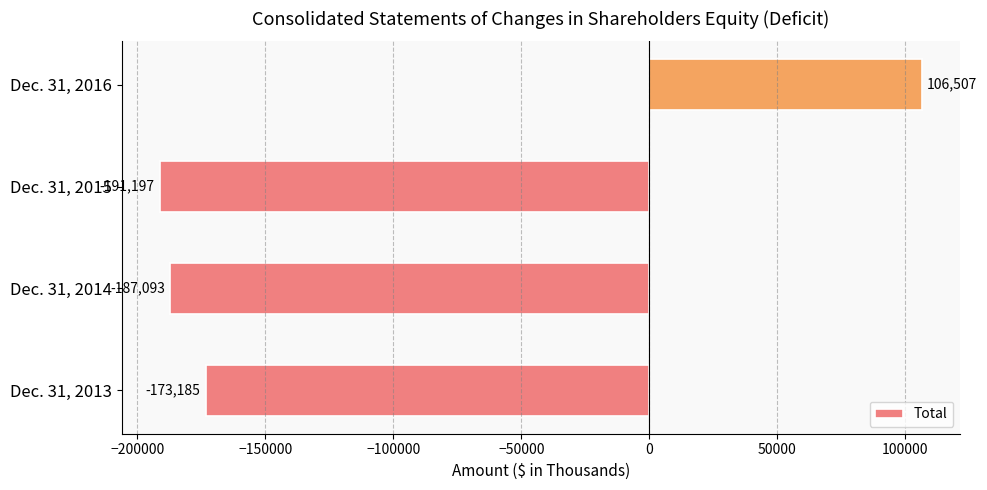

Which has a higher value, Dec. 31, 2013 or Dec. 31, 2014?

Dec. 31, 2013